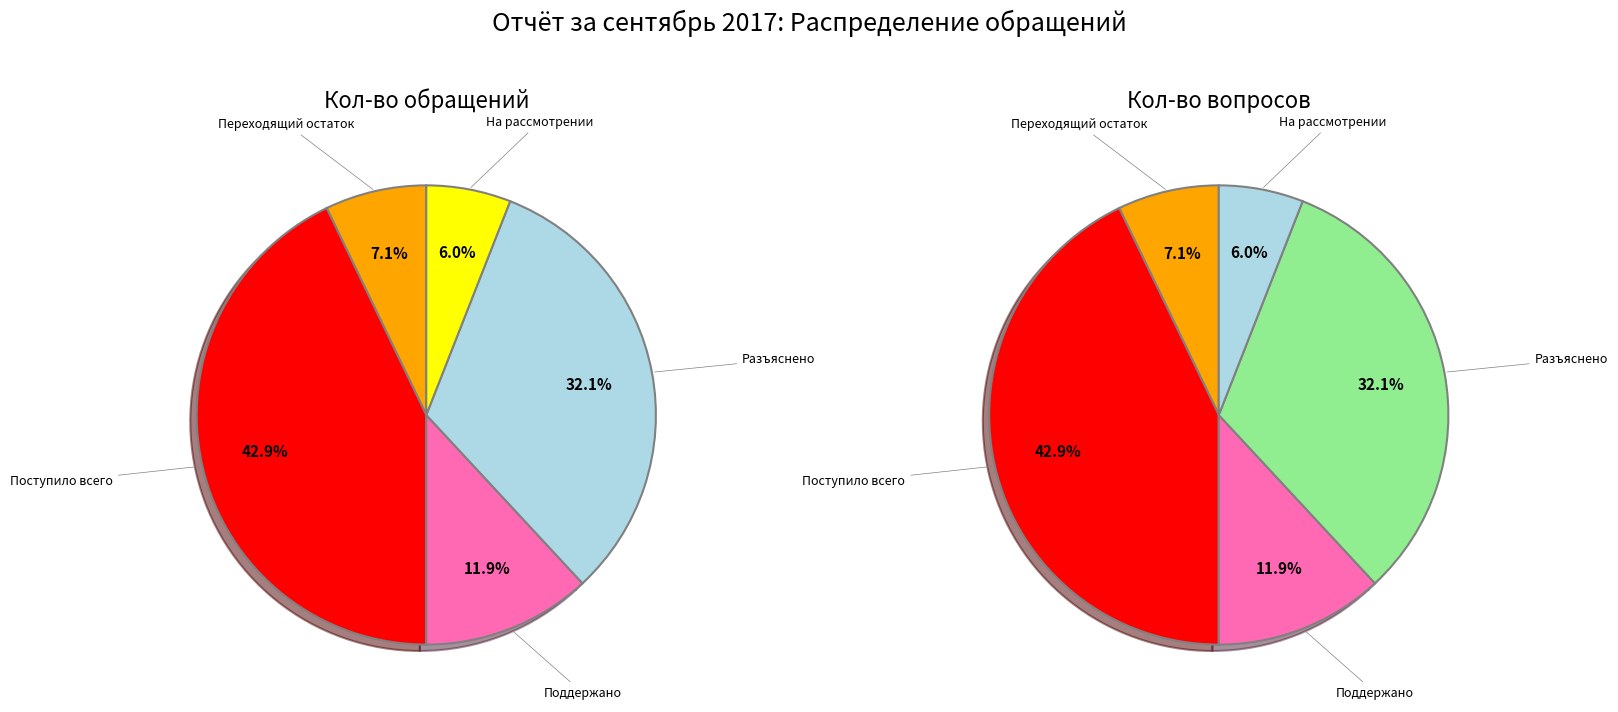

Does На рассмотрении represent more than half of the total?

No